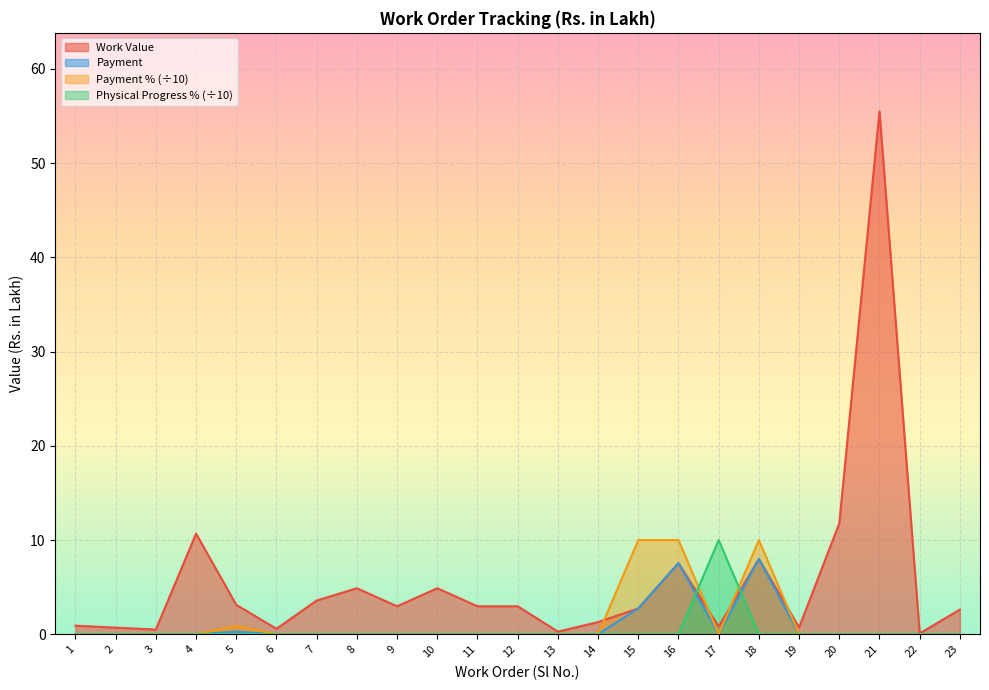

The Payment series shows 0.0 at 14. True or false?

True